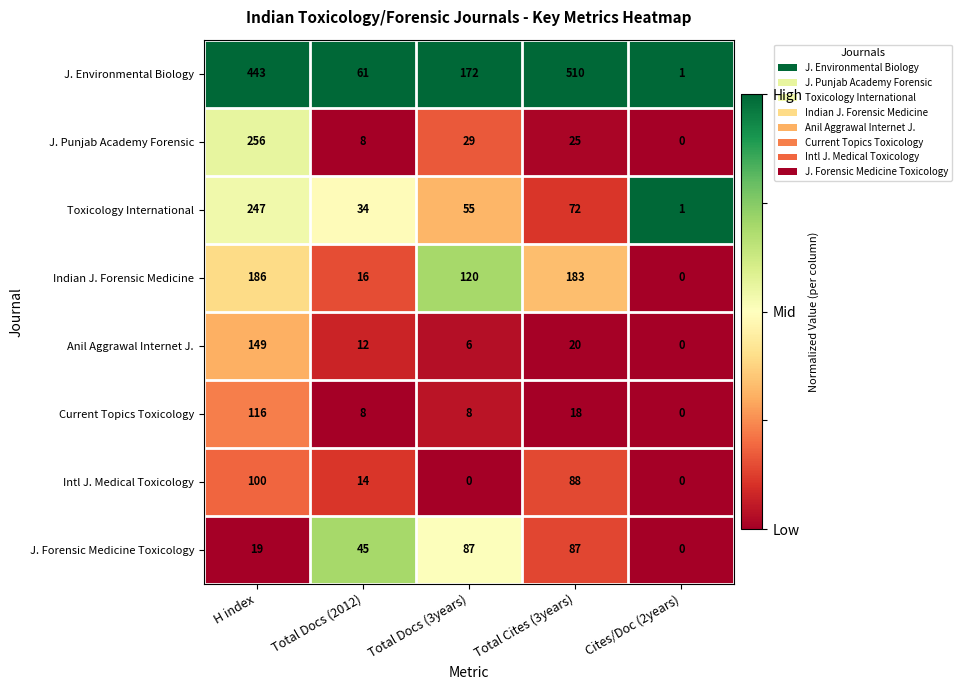

What is the average value of the J. Punjab Academy Forensic series?

64